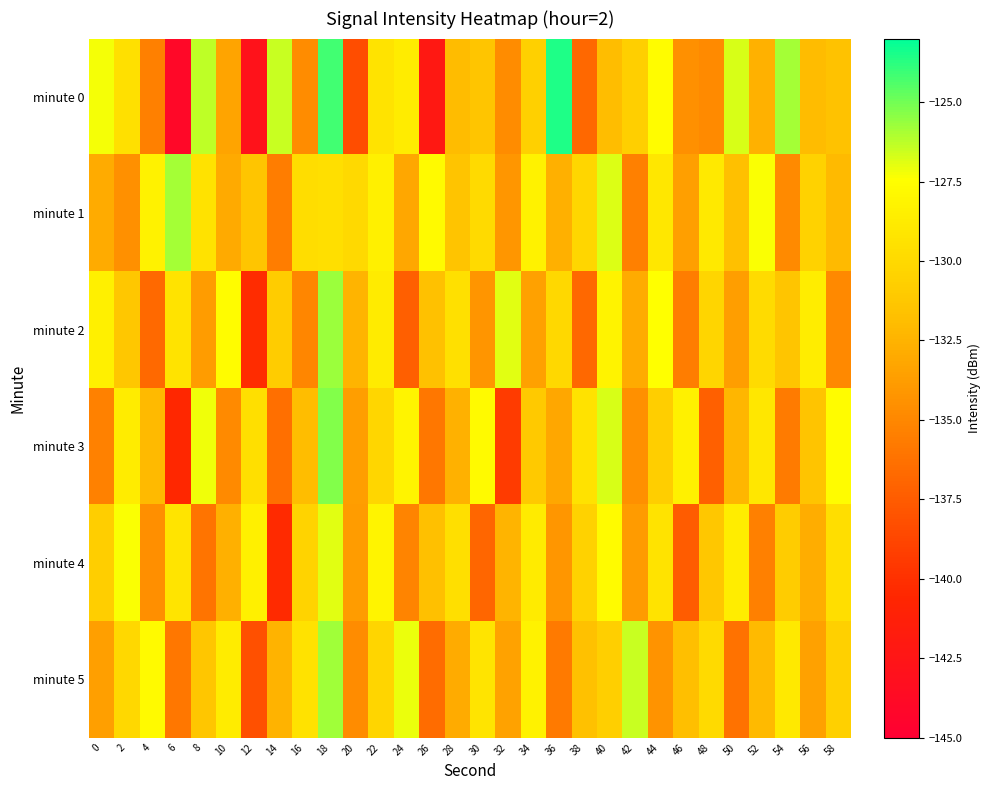

How many data points does each series have?

30